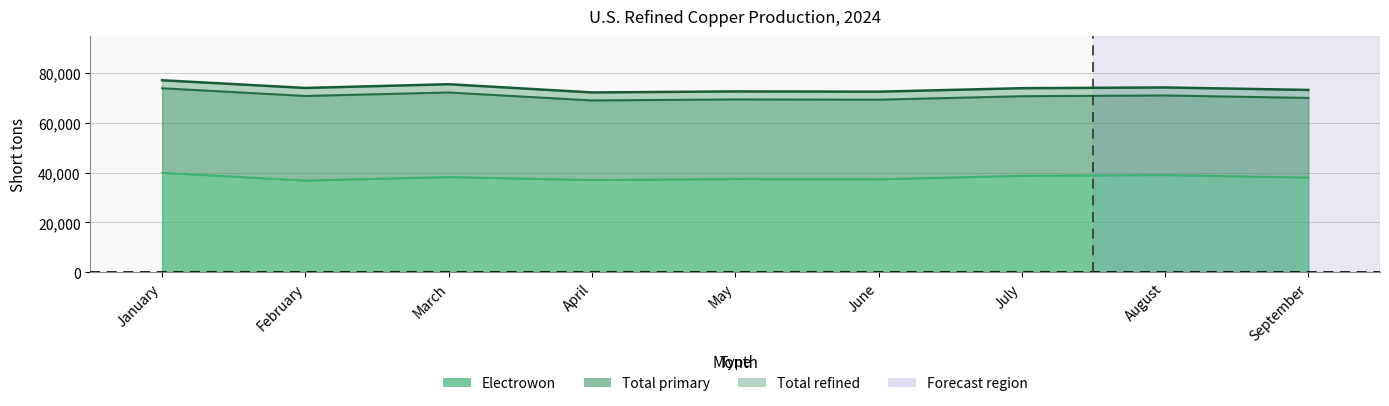

At which category does Total primary reach its first local valley?

February